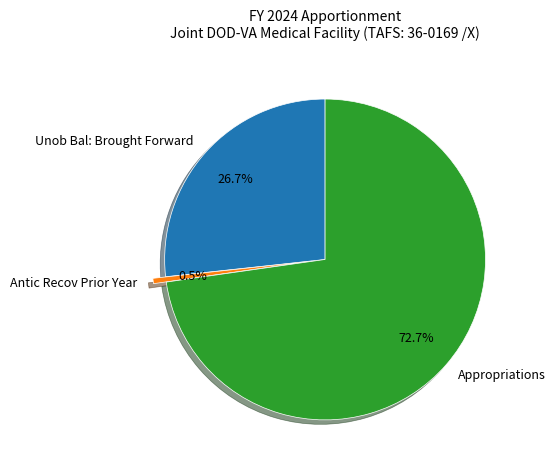

Is the sum of Appropriations and Unob Bal: Brought Forward greater than half?

Yes